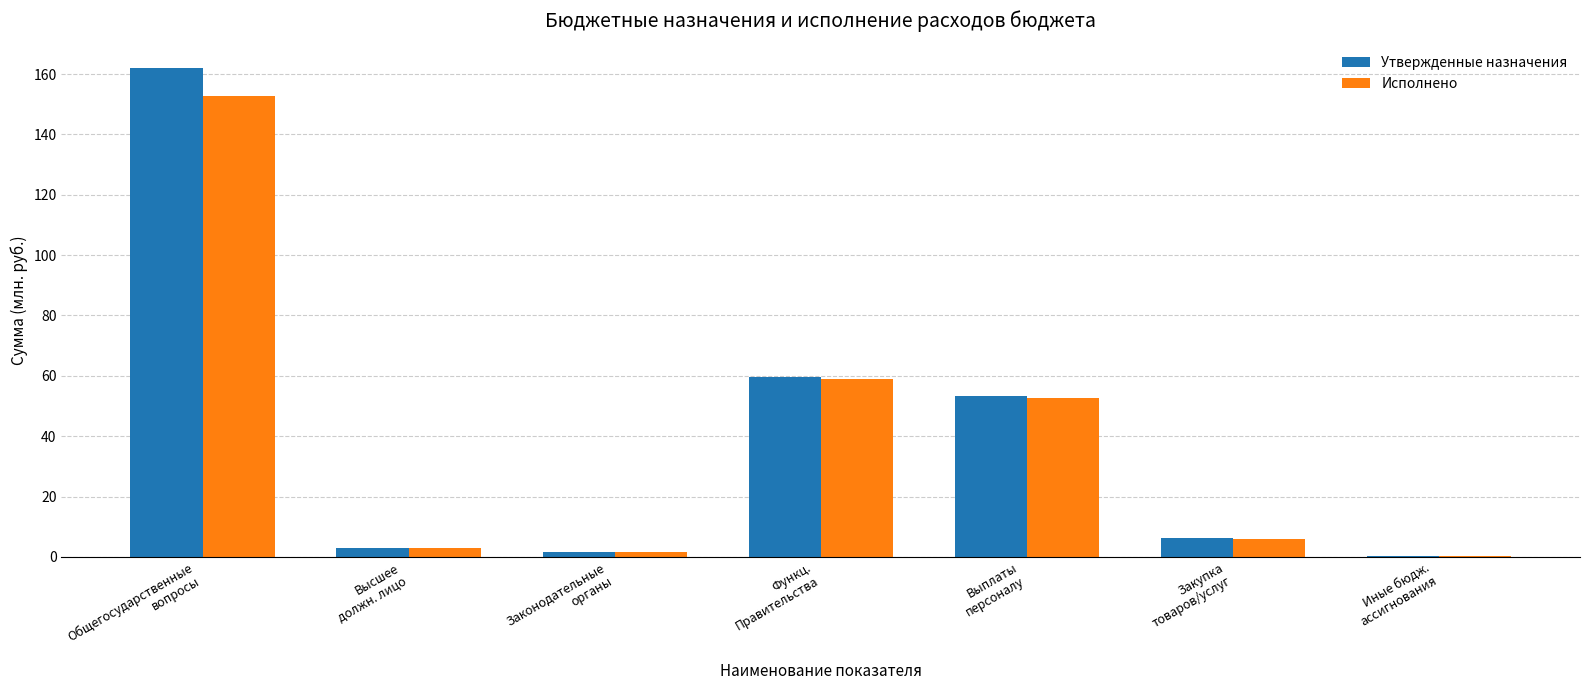

What is the maximum value for Исполнено?

152.6